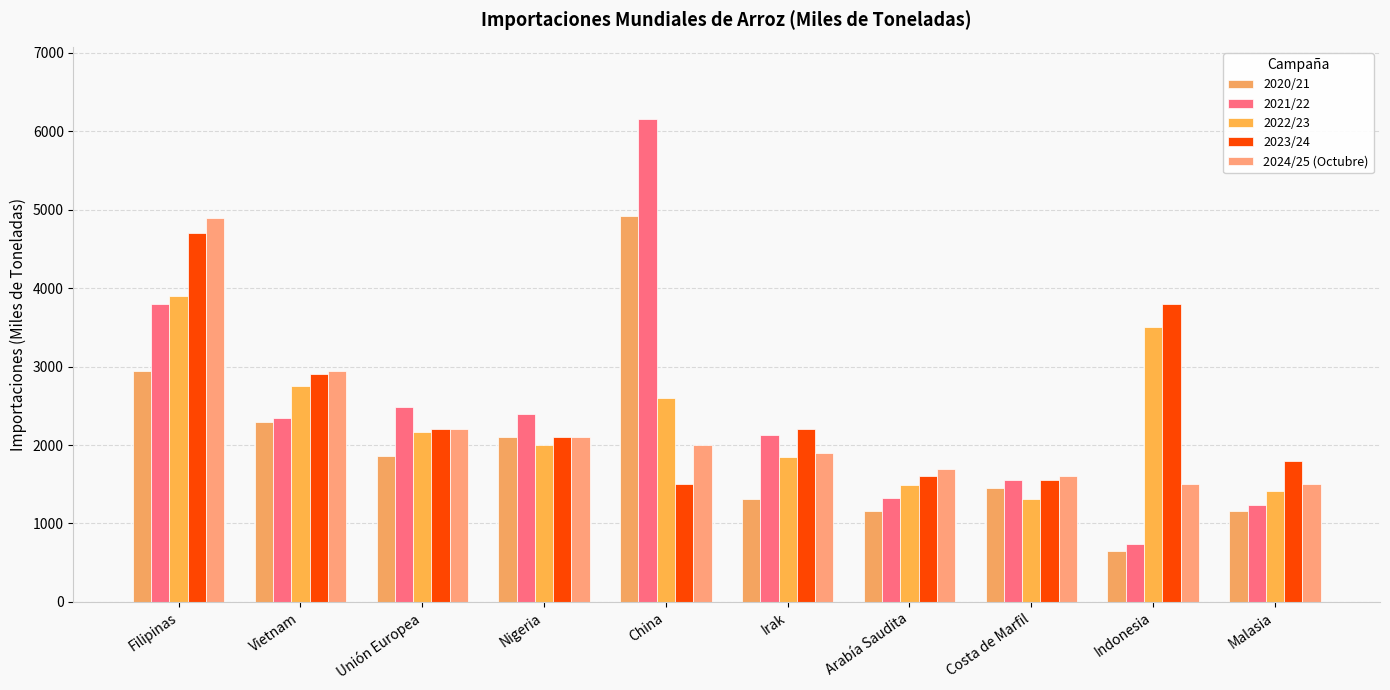

How many groups of bars are there?

10